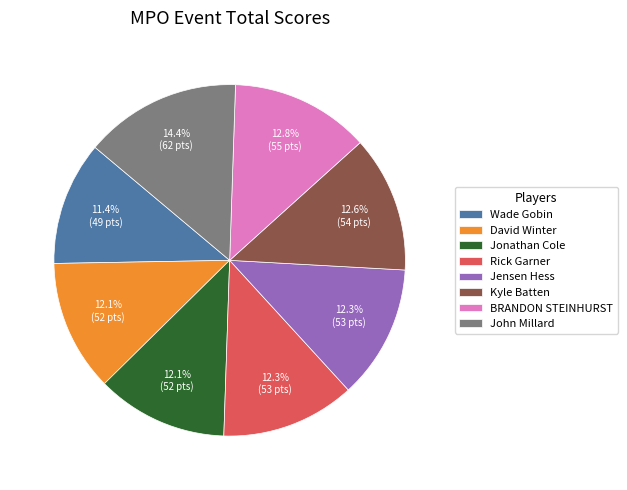

Do John Millard and Wade Gobin together represent more than half of the pie?

No